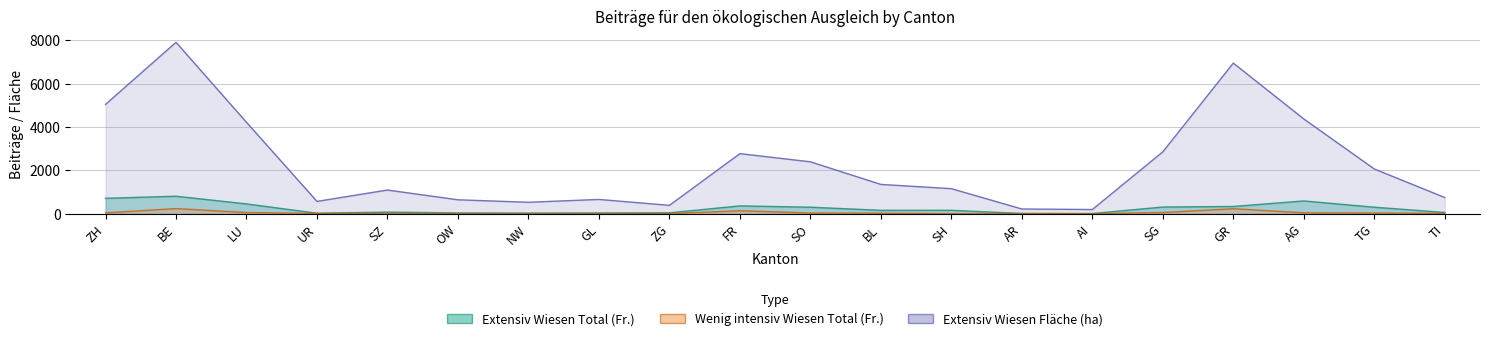

Where is the first local minimum for Extensiv Wiesen Fläche (ha)?

UR